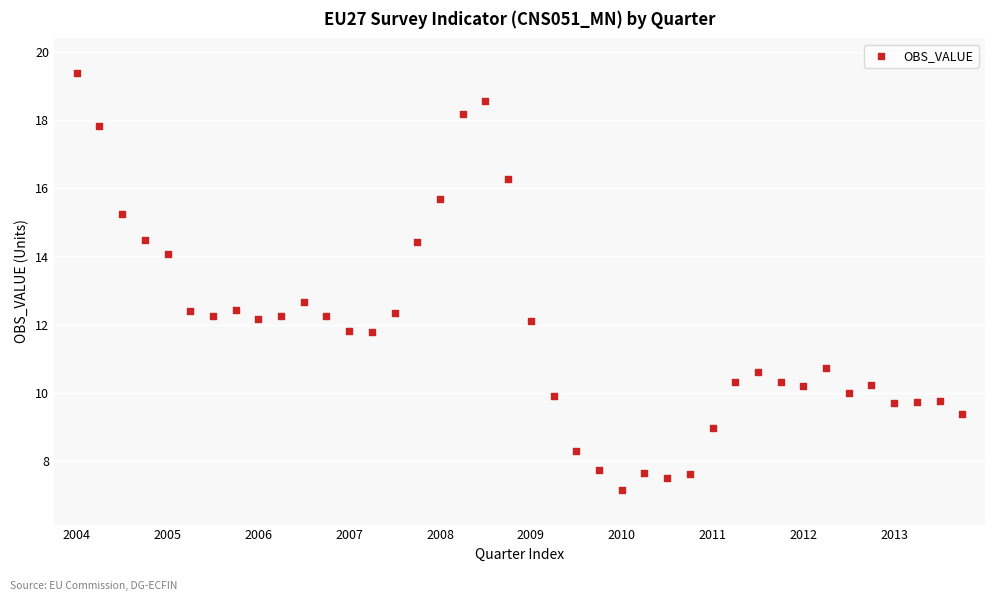

What Y value in the scatter plot is closest to 13?

12.7